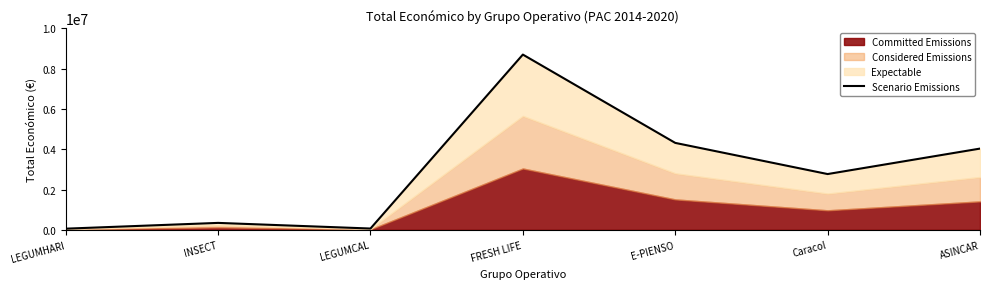

What is the sum of the values at INSECT and E-PIENSO?

4660616